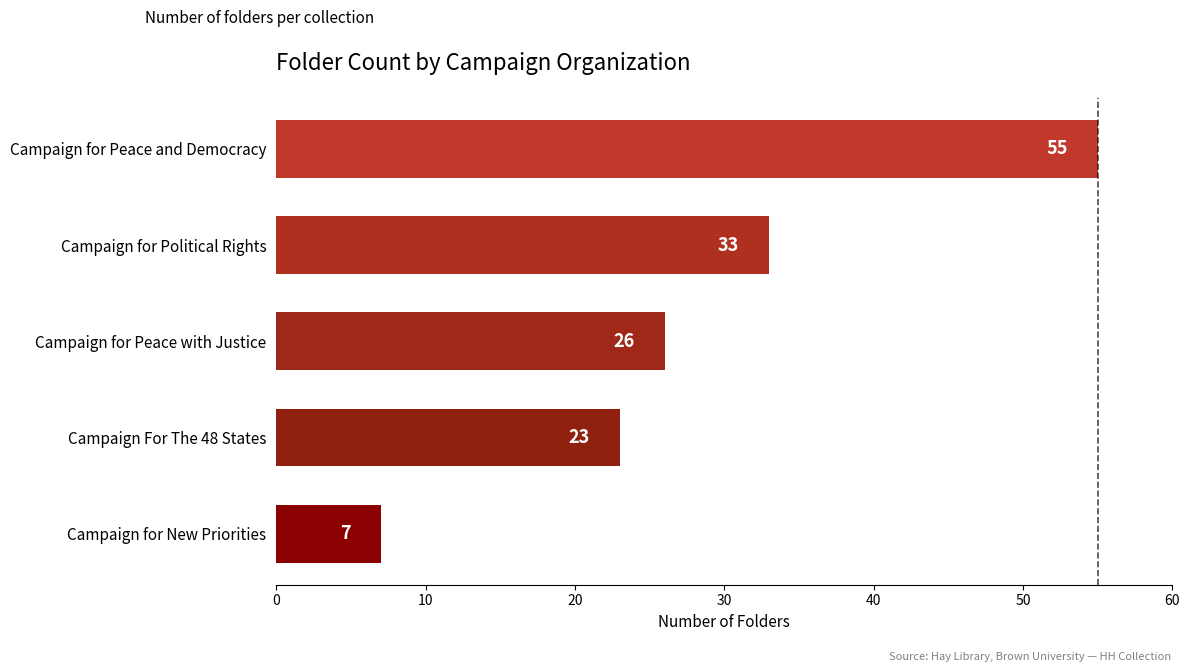

Reading top to bottom, what are all the values shown in this chart?

Campaign for Peace and Democracy=55	Campaign for Political Rights=33	Campaign for Peace with Justice=26	Campaign For The 48 States=23	Campaign for New Priorities=7